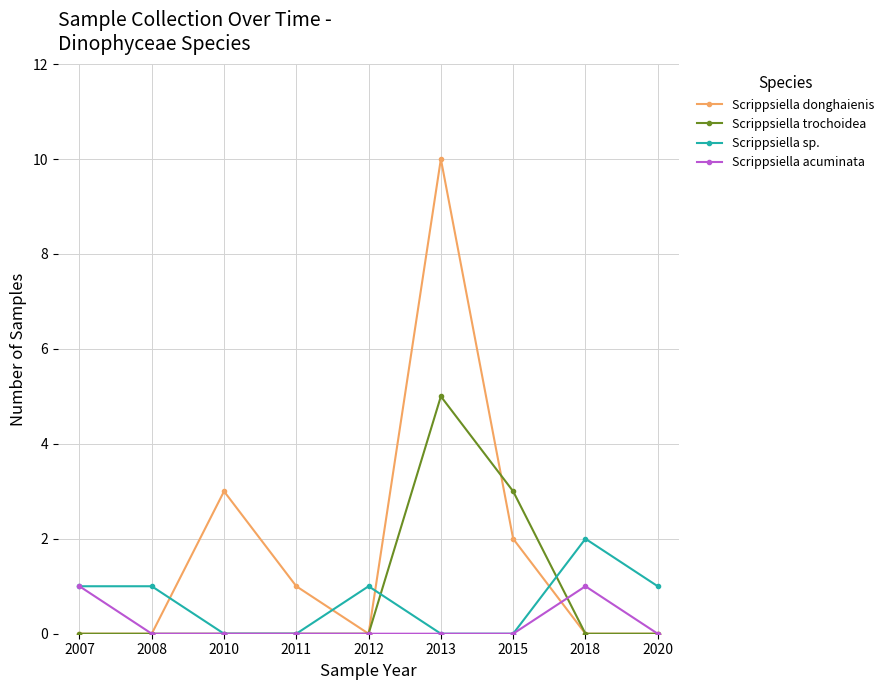

What is the sum of all Scrippsiella donghaienis values?

16